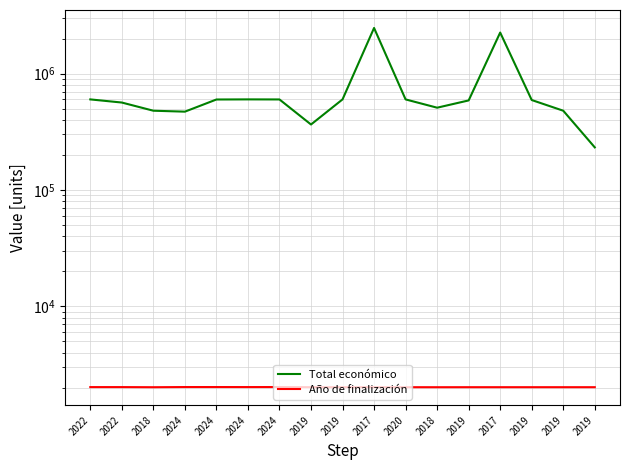

Which series changed the most between 2019 and 2019?

Total económico